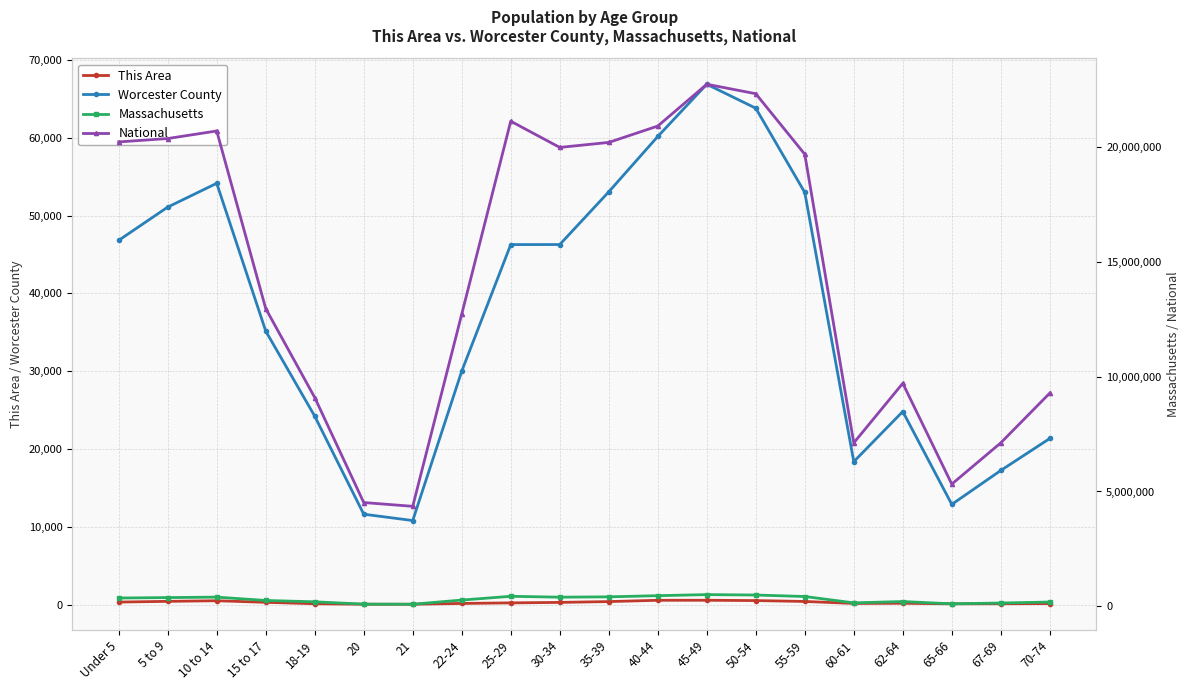

Which has a higher value, 5 to 9 or 20?

5 to 9